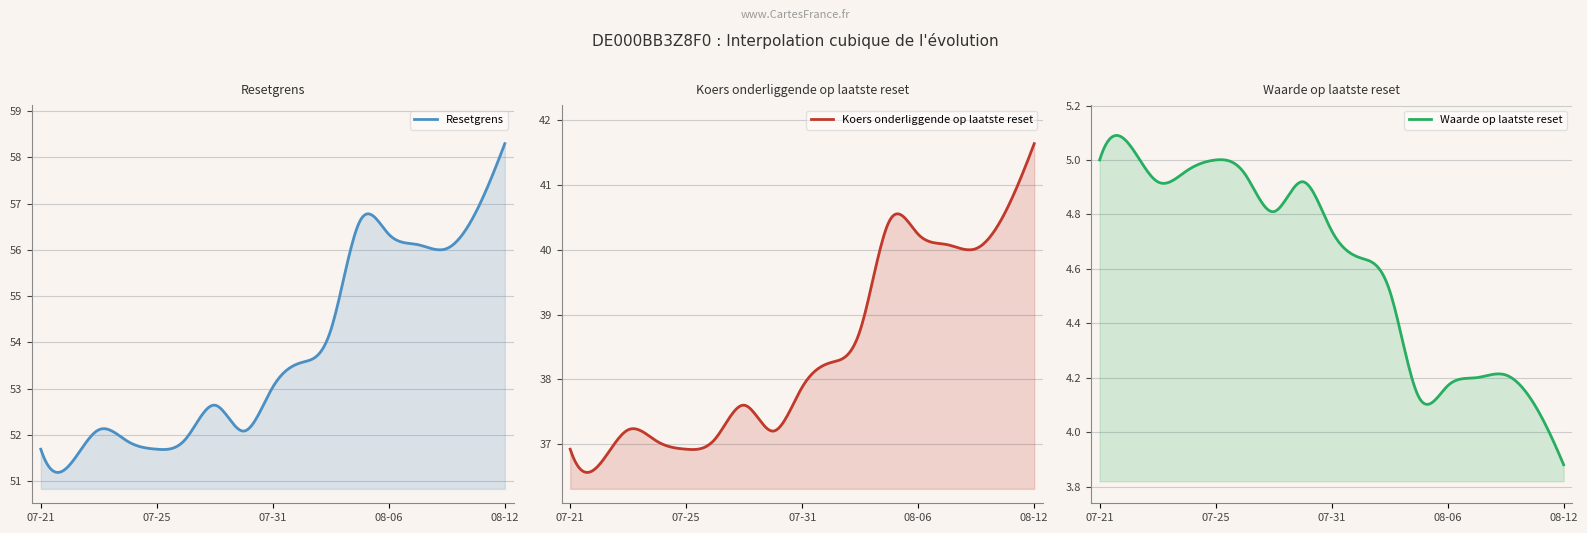

True or false: Resetgrens and Waarde op laatste reset intersect in this chart.

False